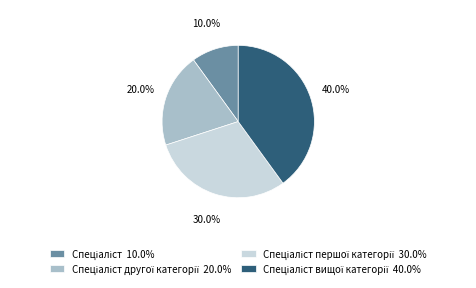

Does any single category account for the majority?

No